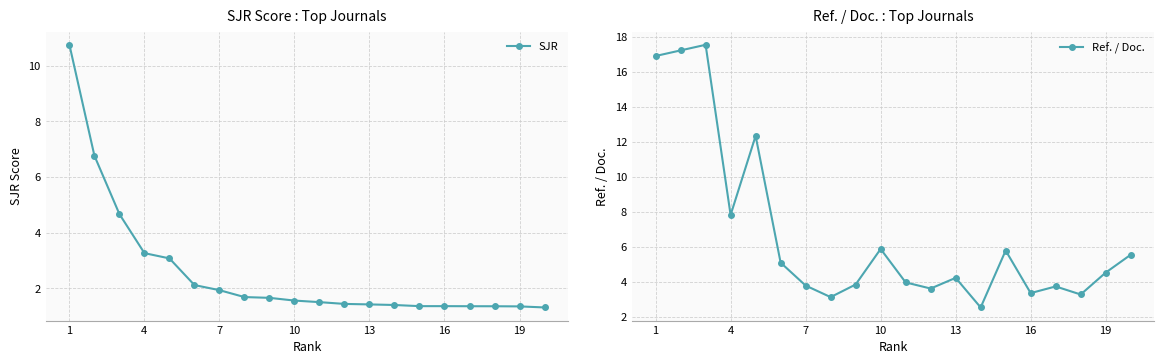

Is it true that SJR equals 2.7 at 1?

False